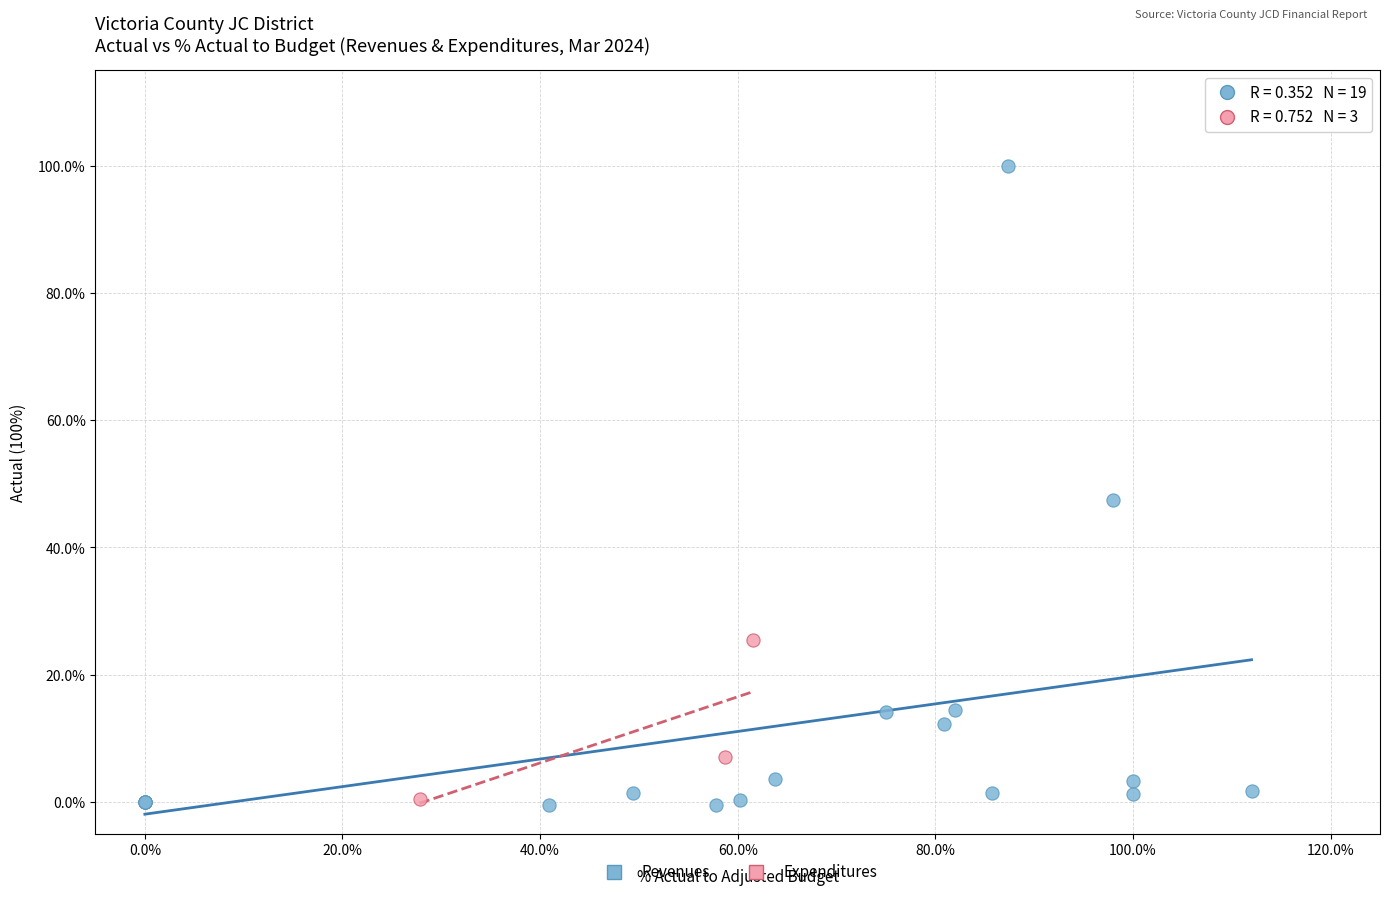

What are all the series names shown in the legend?

Revenues, Expenditures